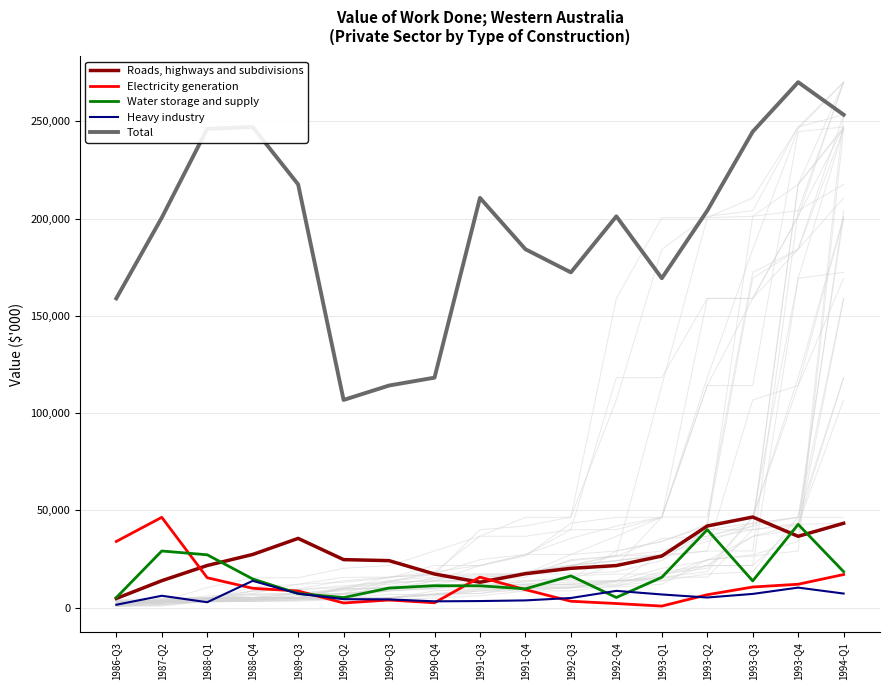

What are all the series names shown in the legend?

Roads, highways and subdivisions, Electricity generation, Water storage and supply, Heavy industry, Total